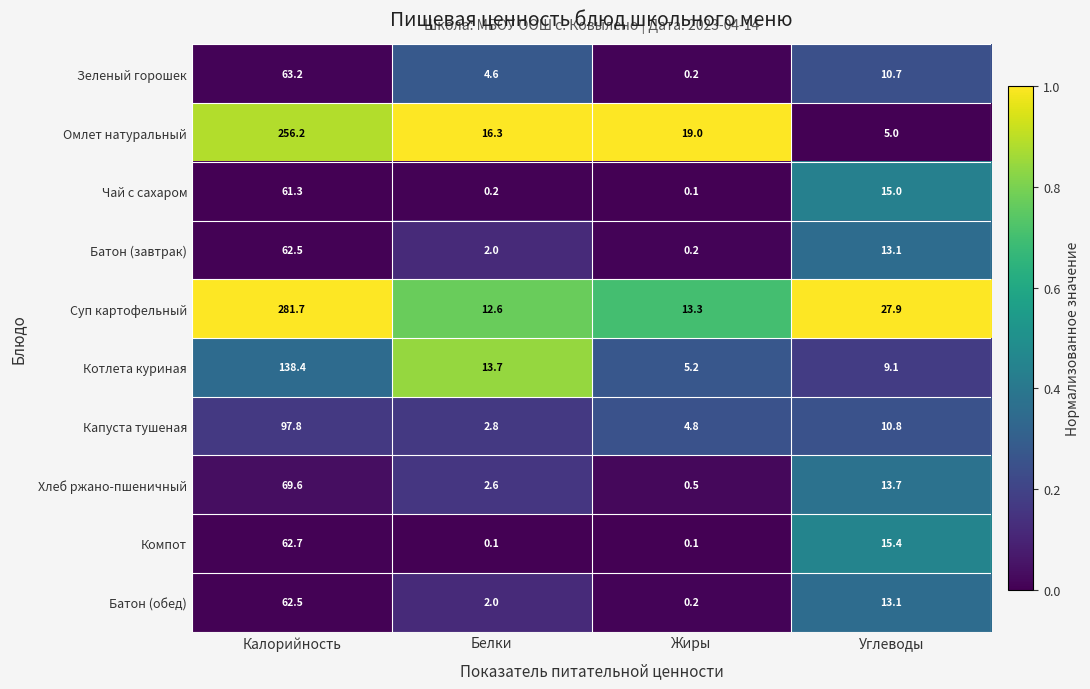

Is it true that Суп картофельный equals 12.6 at Белки?

True